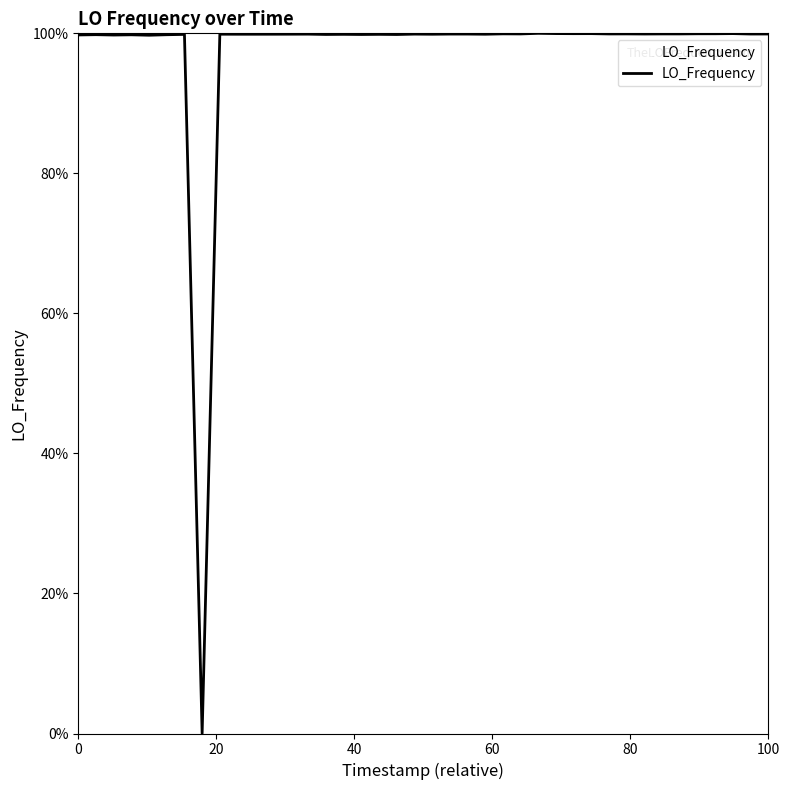

What is the greatest value displayed?

100.0